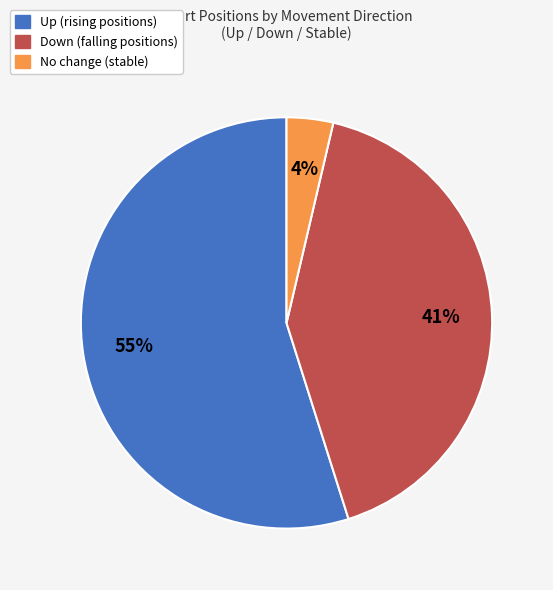

How many slices are in this pie chart?

3